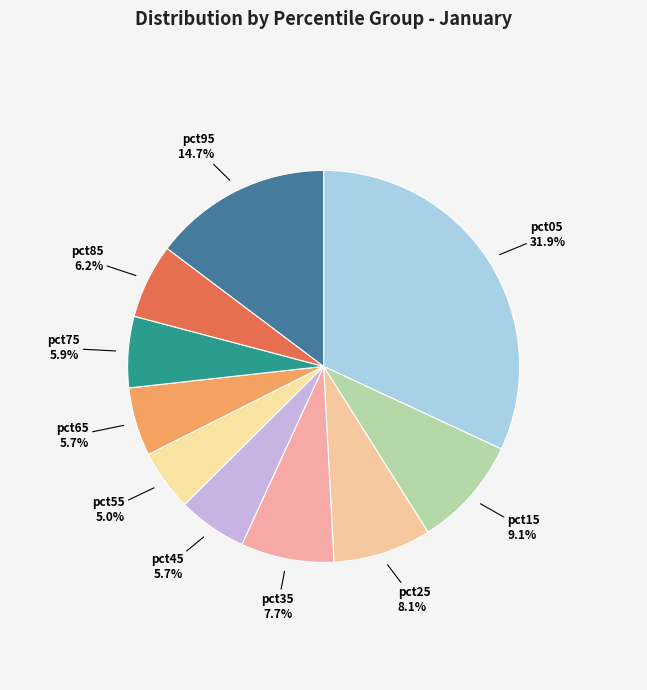

Count the number of slices in the pie.

10